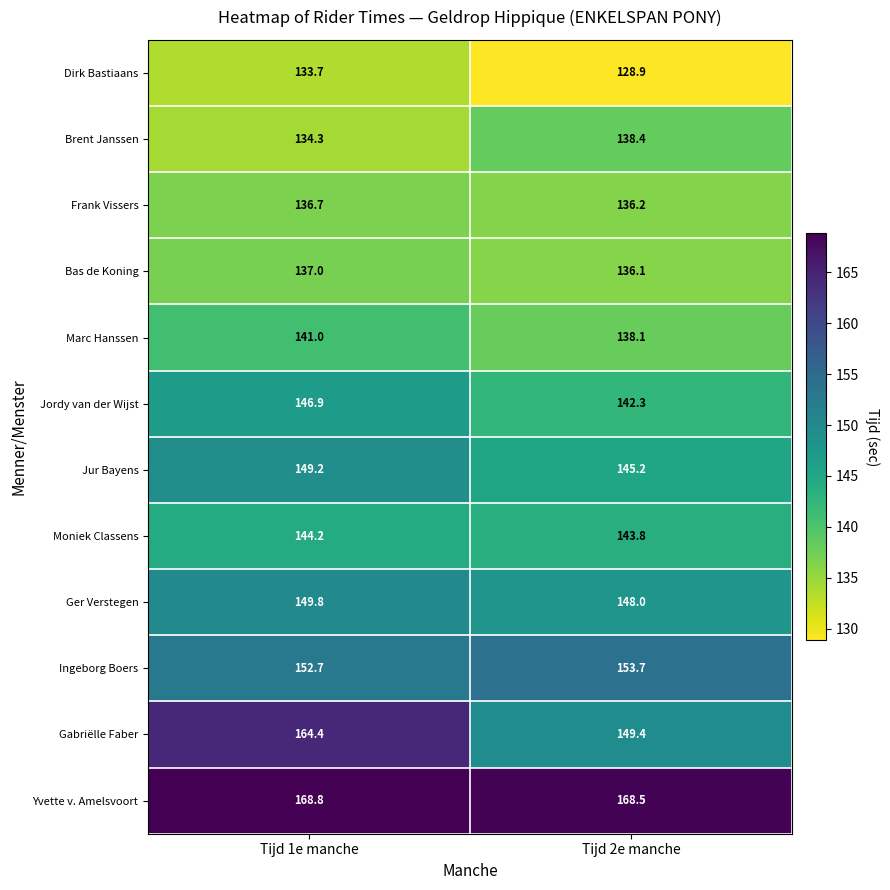

The value of Dirk Bastiaans at Tijd 1e manche is 133.7. True or false?

True